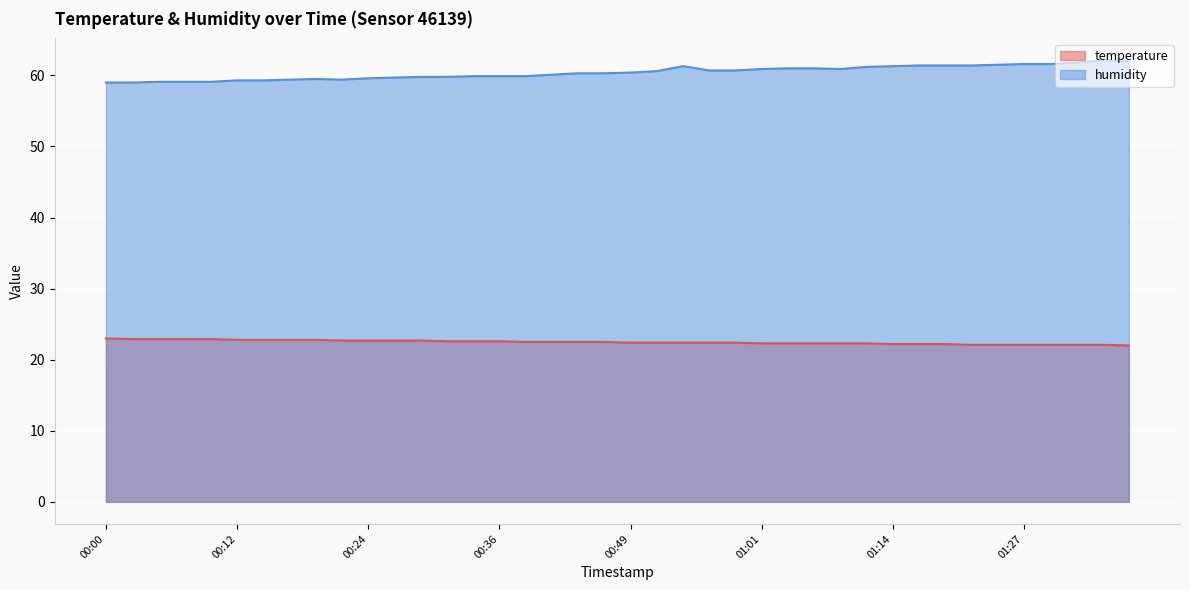

True or false: temperature has more than 0 interior local peaks.

False